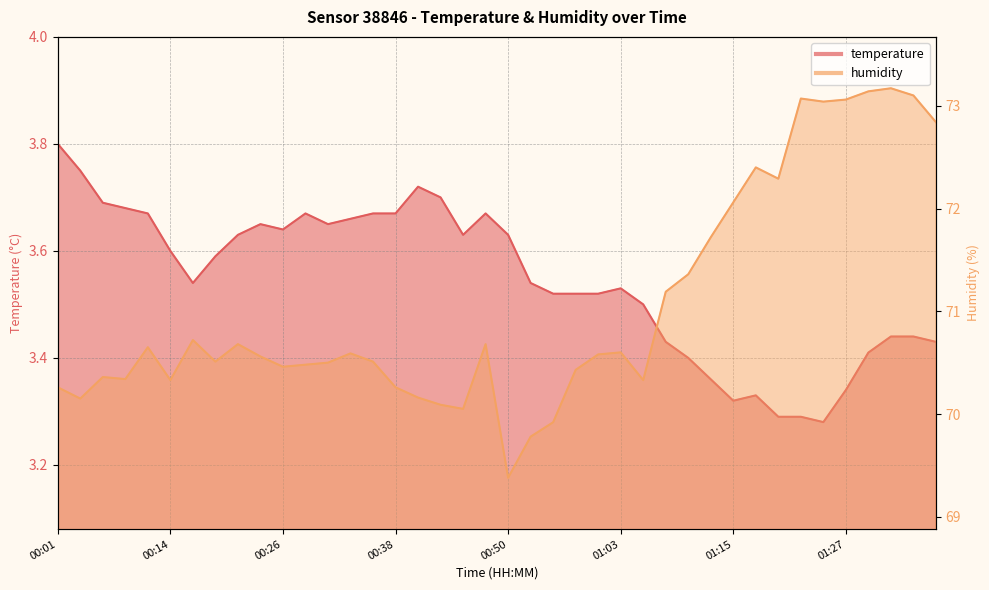

What is the maximum value for temperature?

3.8